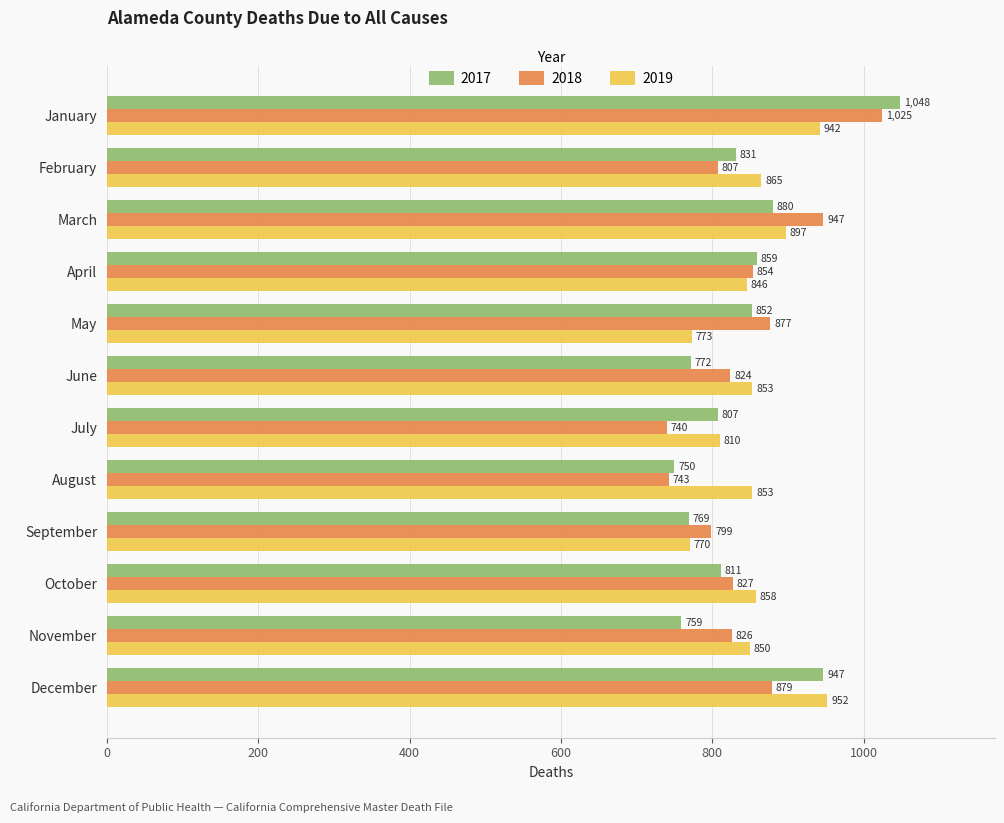

What is the average value of the 2019 series?

856